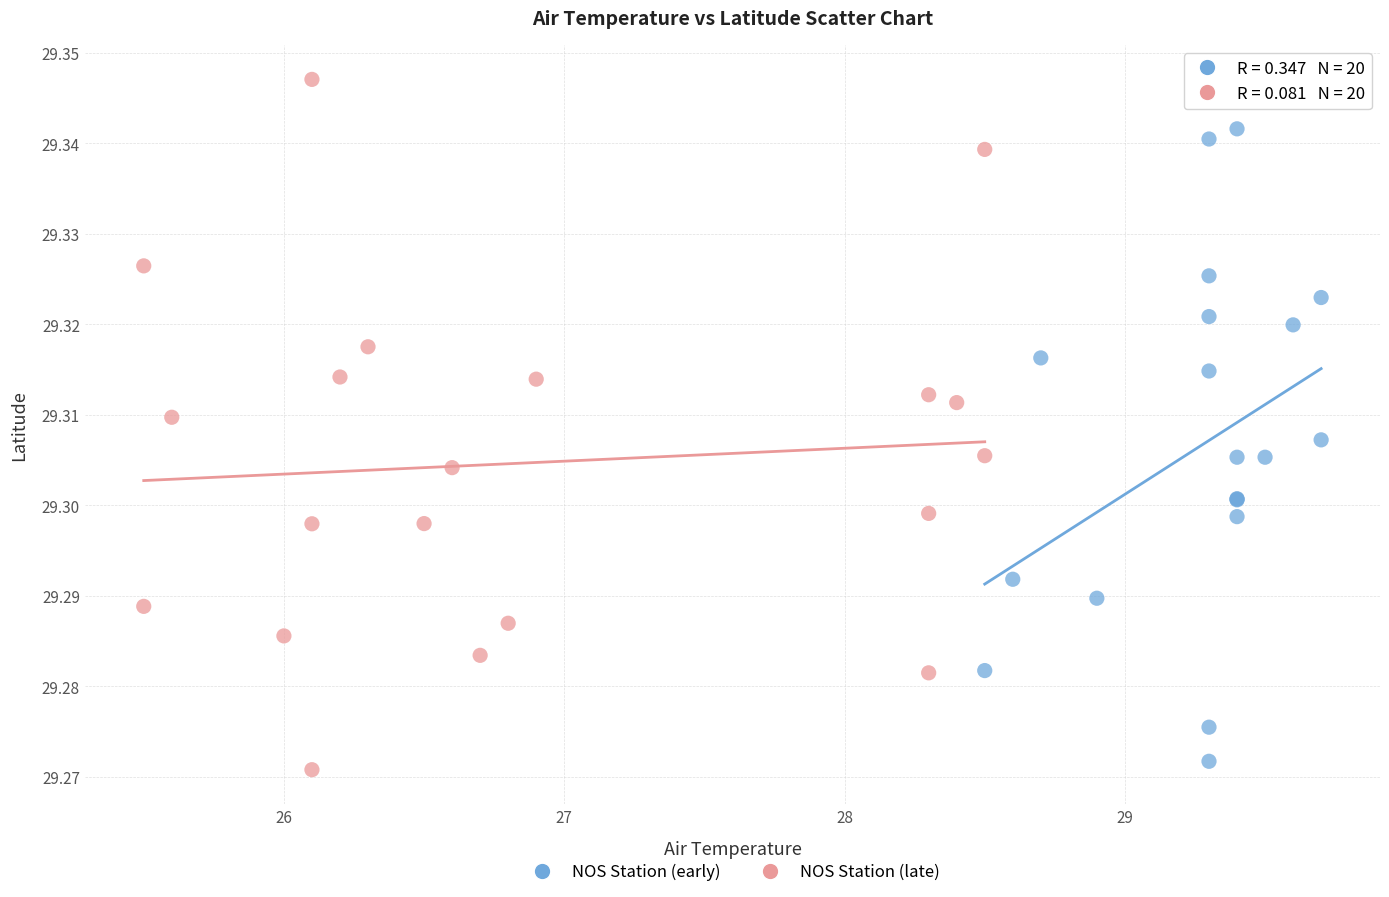

Which series contains the highest Y value?

NOS Station (late)